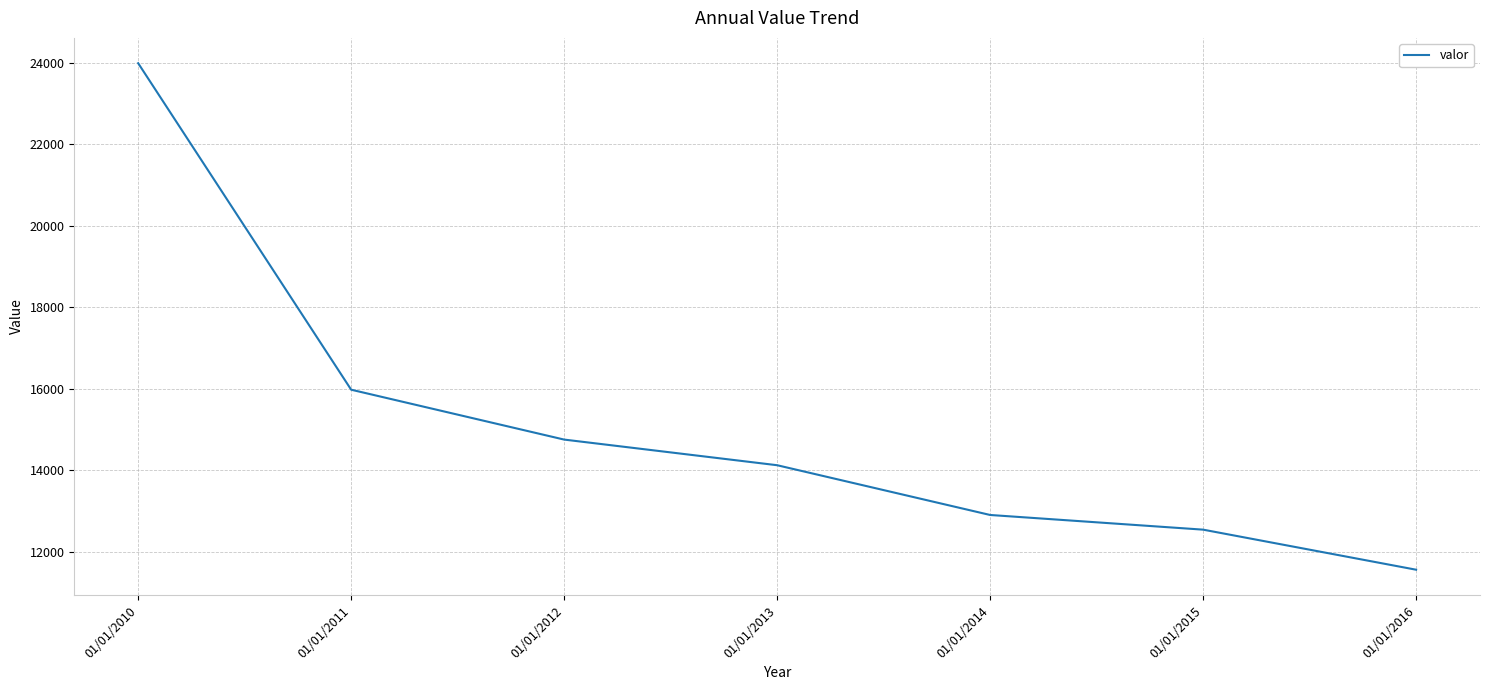

What is the difference between the second highest and second lowest values?

3434